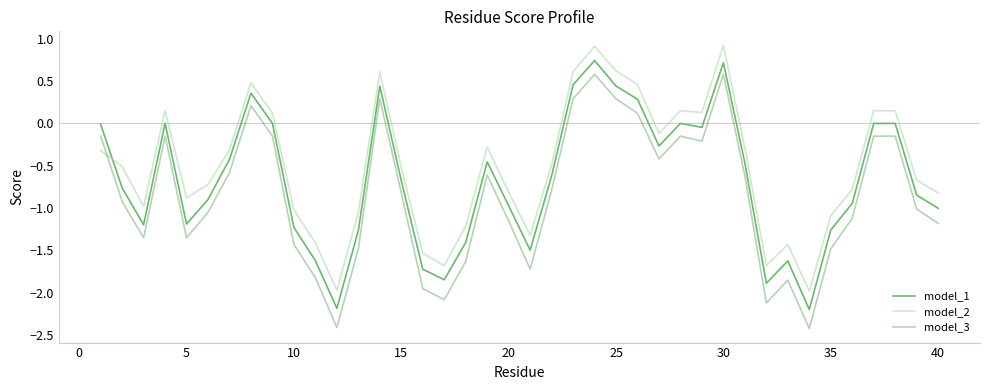

List the series in order of their peak value, highest first.

model_2, model_1, model_3